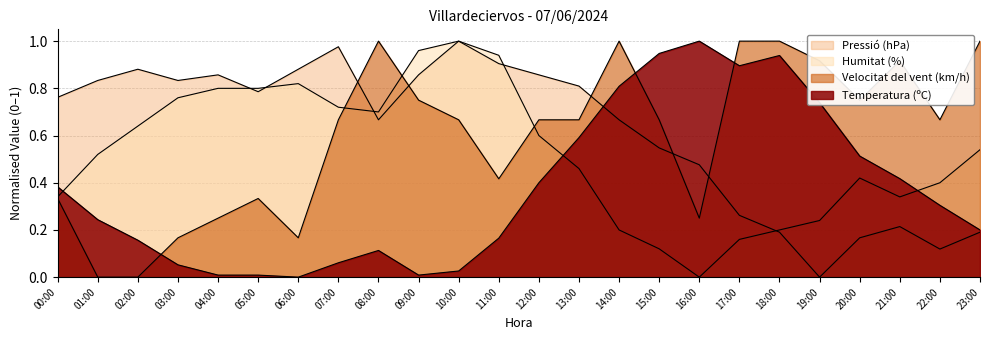

At which category does the chart reach its peak across all series?

16:00